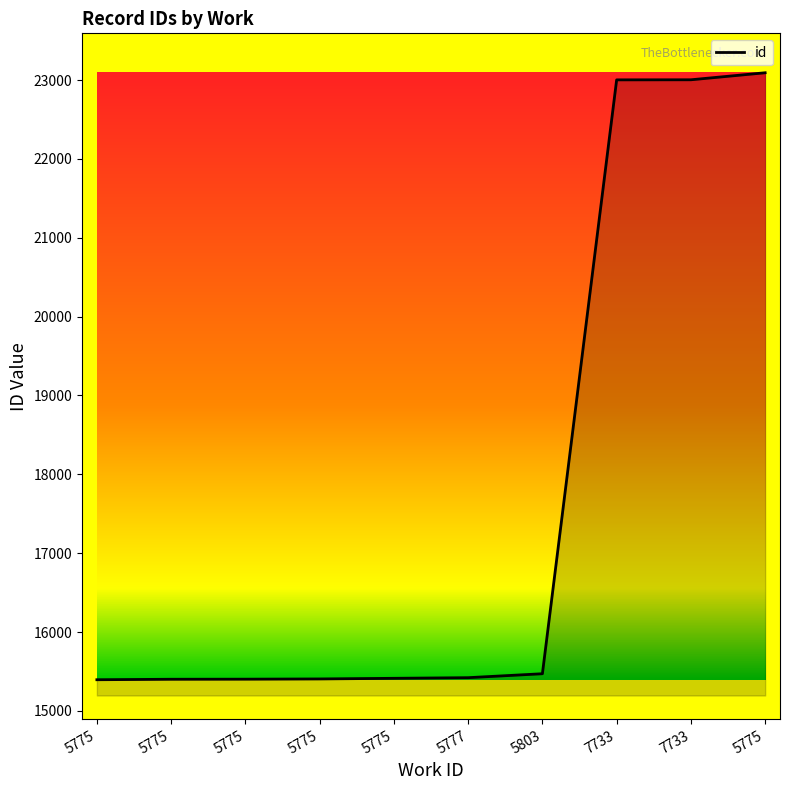

At which label is the value closest to 19243?

7733